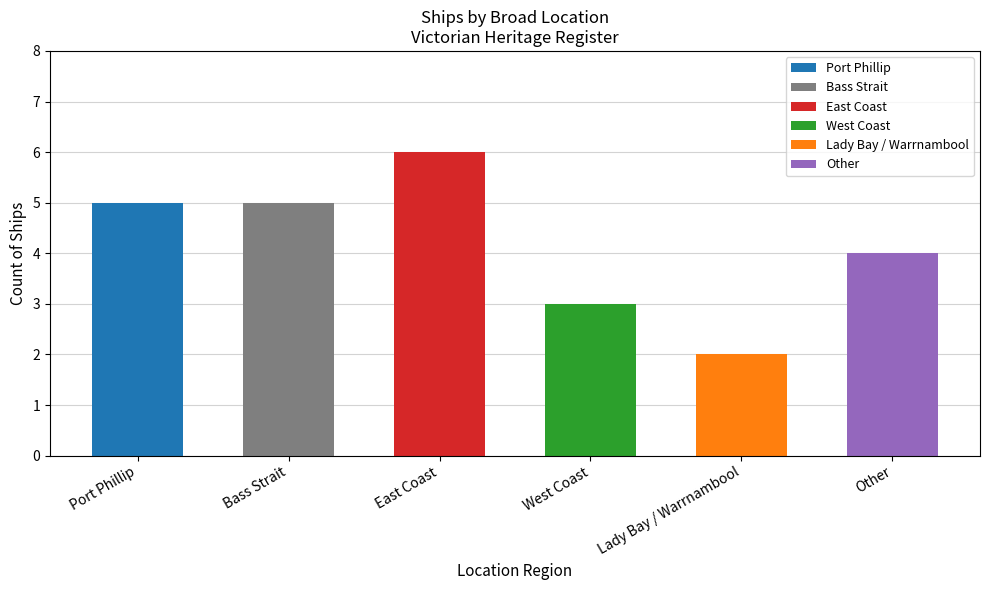

Between Port Phillip and Other, which is larger?

Port Phillip